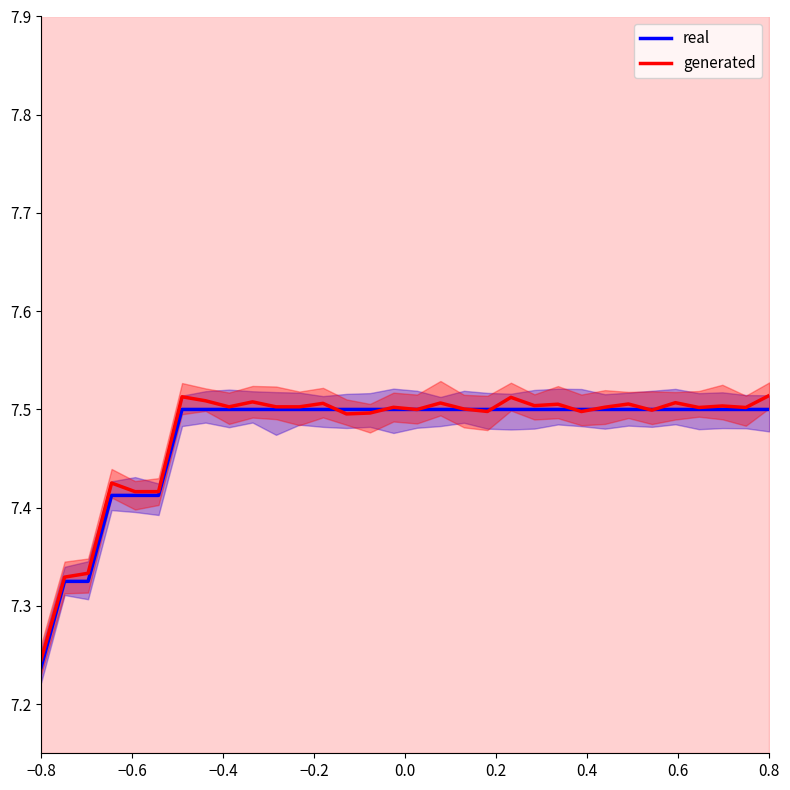

Rank the series by their maximum value, from highest to lowest.

generated, real